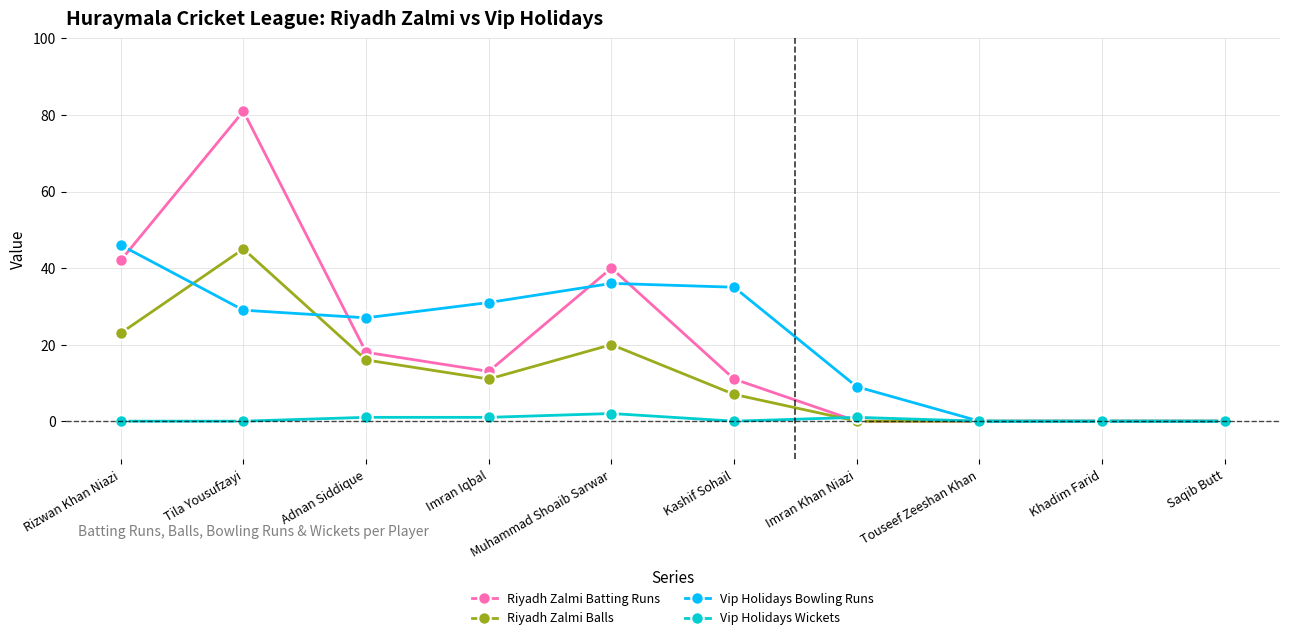

How many lines are shown in the chart?

4